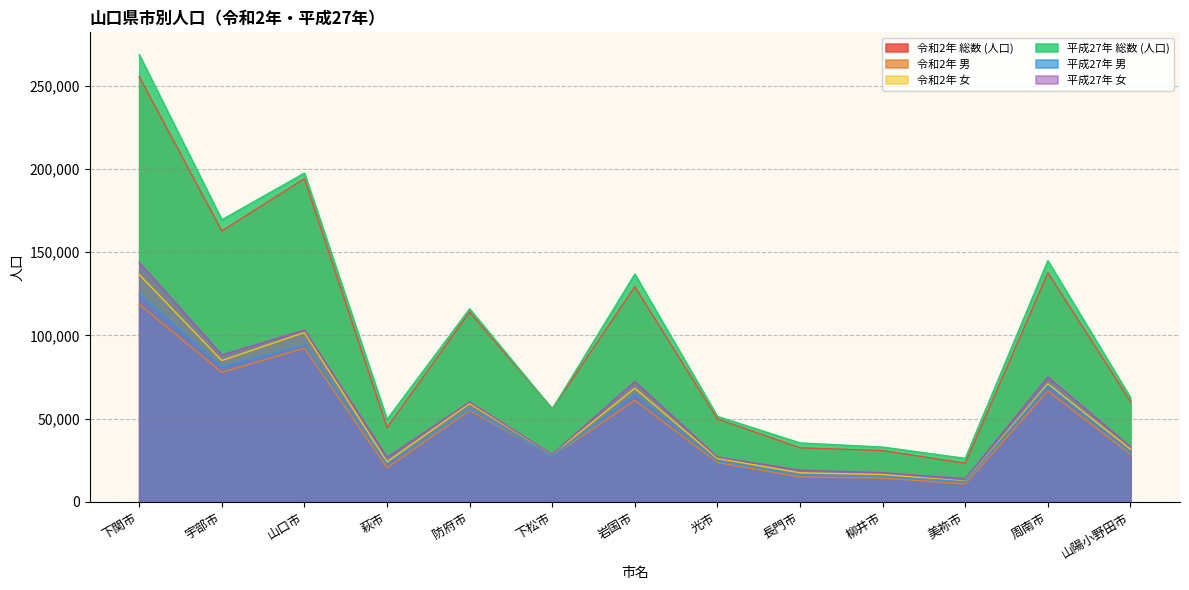

What is the value of the 令和2年 総数 (人口) point at the 10th from the left?

30821